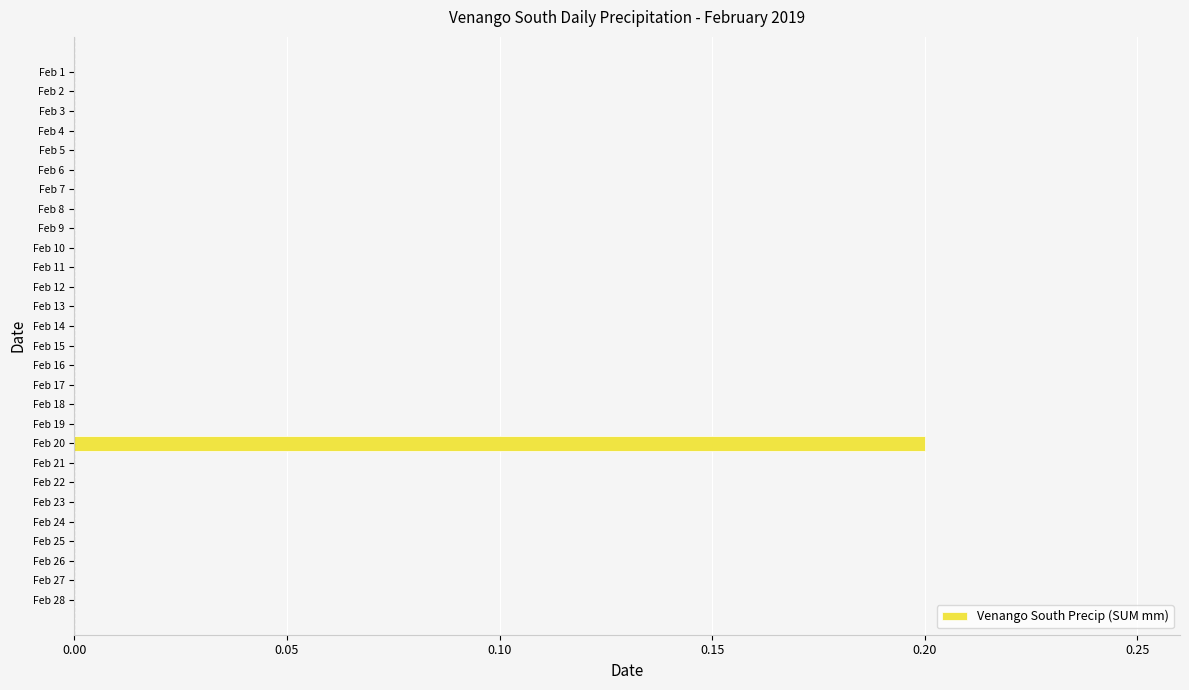

Reading bottom to top, extract all data points from this chart.

Feb 28=0.0	Feb 27=0.0	Feb 26=0.0	Feb 25=0.0	Feb 24=0.0	Feb 23=0.0	Feb 22=0.0	Feb 21=0.0	Feb 20=0.2	Feb 19=0.0	Feb 18=0.0	Feb 17=0.0	Feb 16=0.0	Feb 15=0.0	Feb 14=0.0	Feb 13=0.0	Feb 12=0.0	Feb 11=0.0	Feb 10=0.0	Feb 9=0.0	Feb 8=0.0	Feb 7=0.0	Feb 6=0.0	Feb 5=0.0	Feb 4=0.0	Feb 3=0.0	Feb 2=0.0	Feb 1=0.0